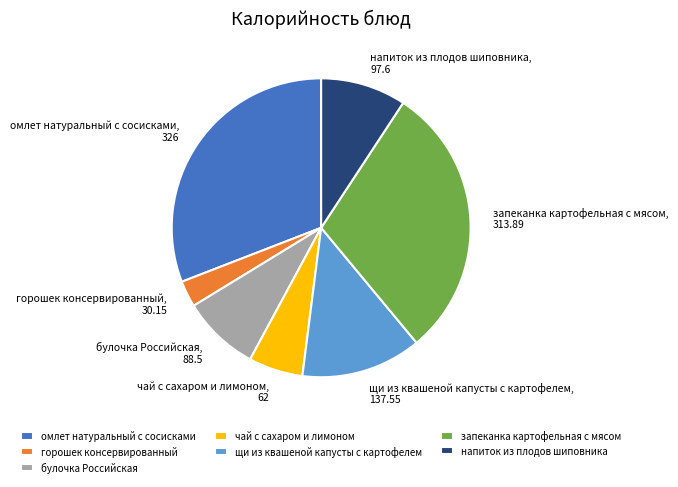

How many slices are in this pie chart?

7